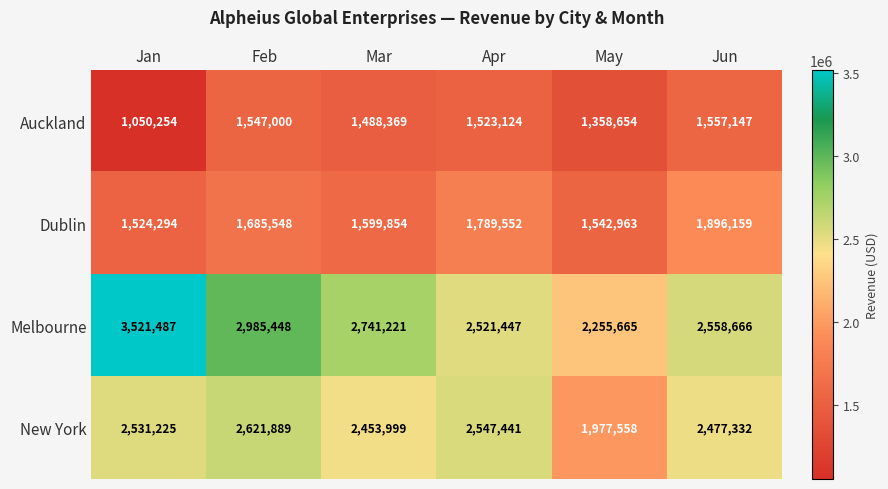

At Feb, list the series in order from largest to smallest.

Melbourne, New York, Dublin, Auckland